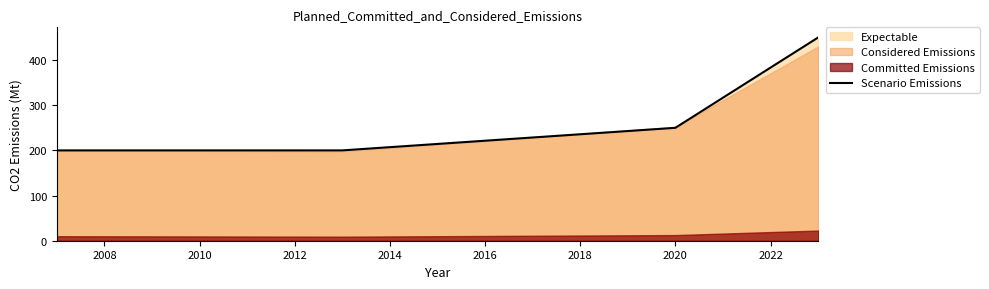

Count the values in the range 200 to 450.

4